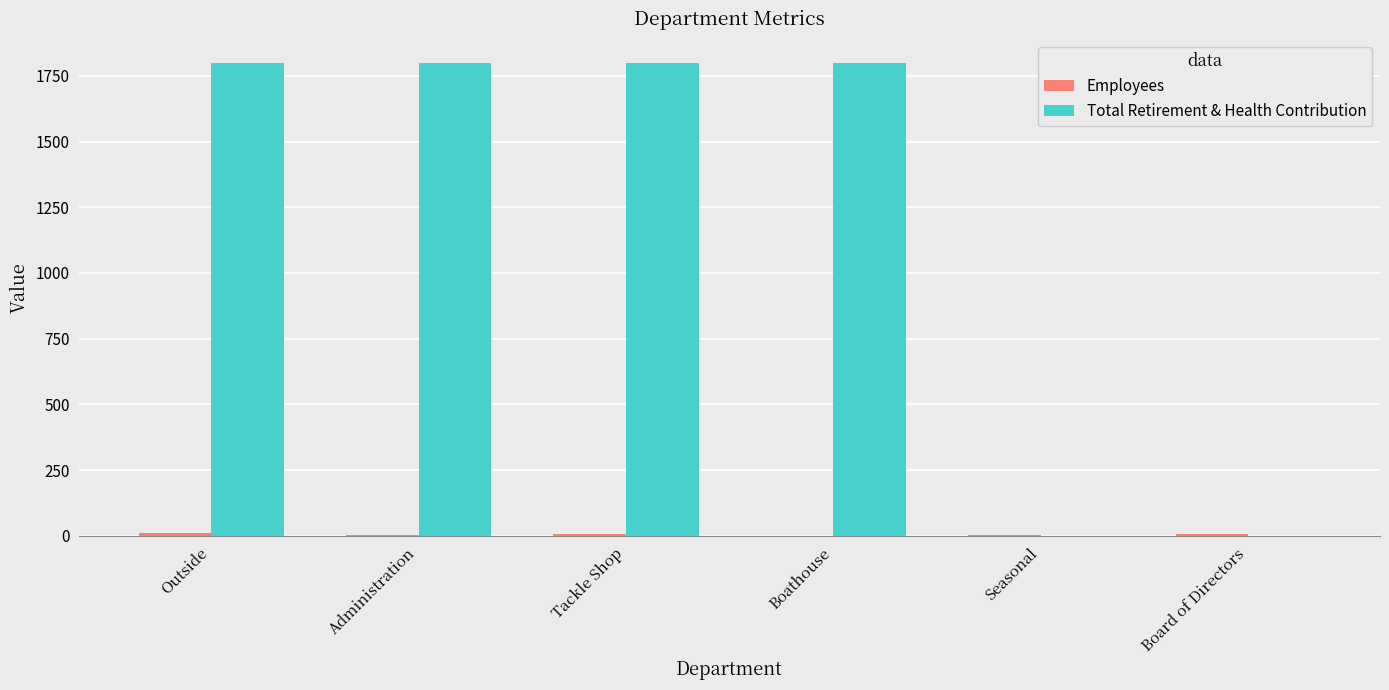

True or false: Total Retirement & Health Contribution has a value of -1196 at Seasonal.

False